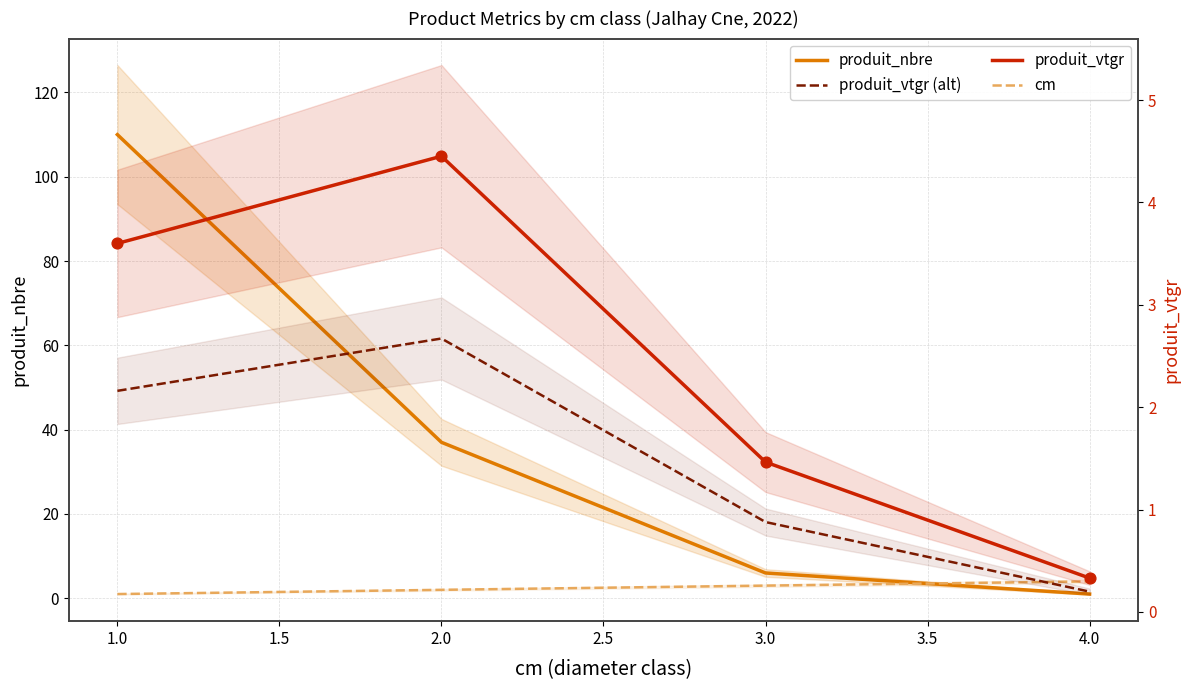

Which series has the largest total across all categories?

produit_nbre